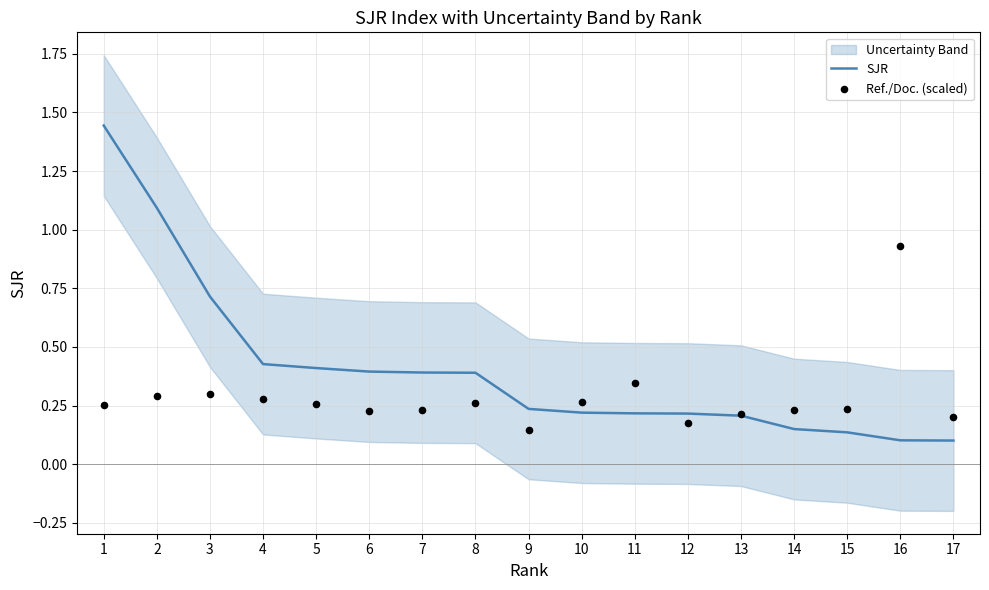

Is the value of Ref./Doc. (scaled) at 2 greater than the value of SJR at 15?

Yes